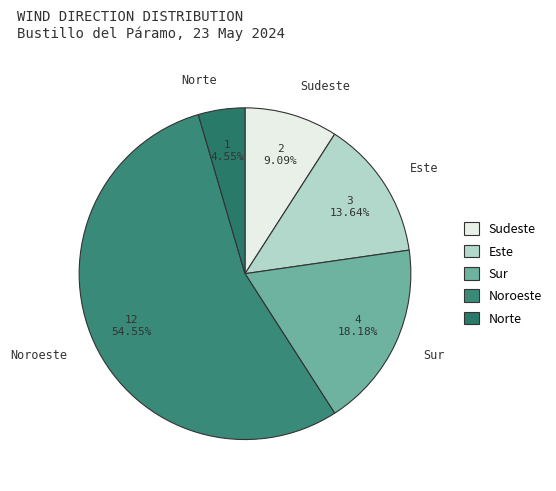

Approximately how many times larger is the value at Noroeste compared to Sur?

3.0